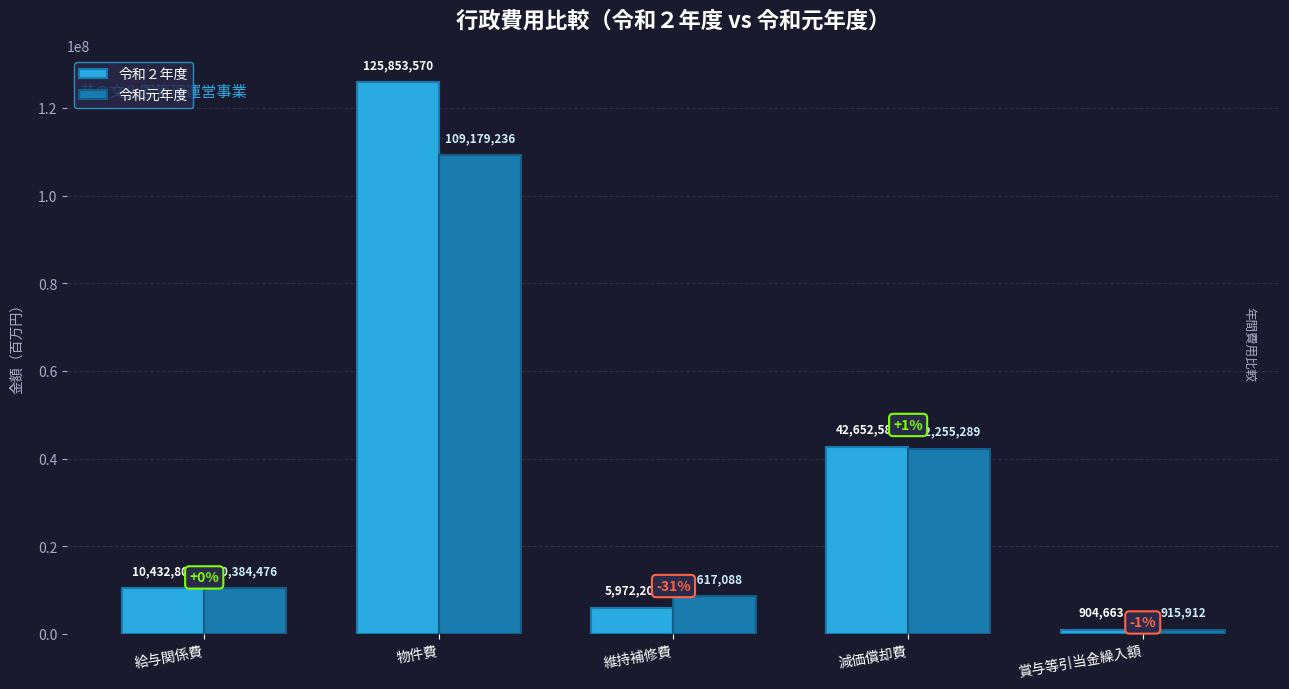

Rank the series by their maximum value, from highest to lowest.

令和２年度, 令和元年度